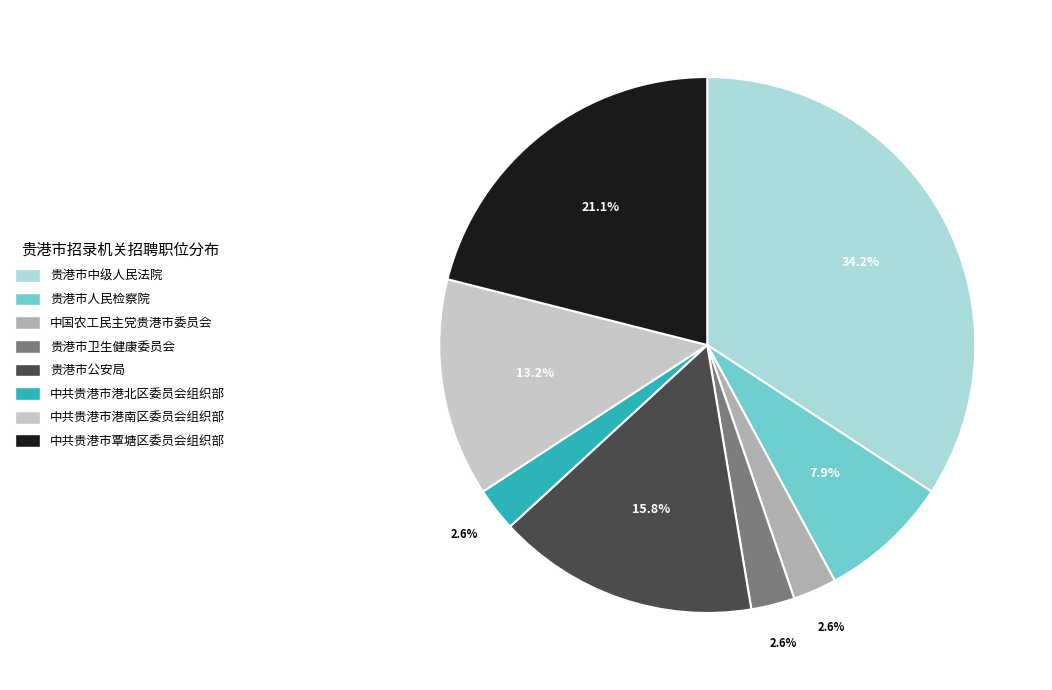

Is there any slice that represents more than half of the pie?

No